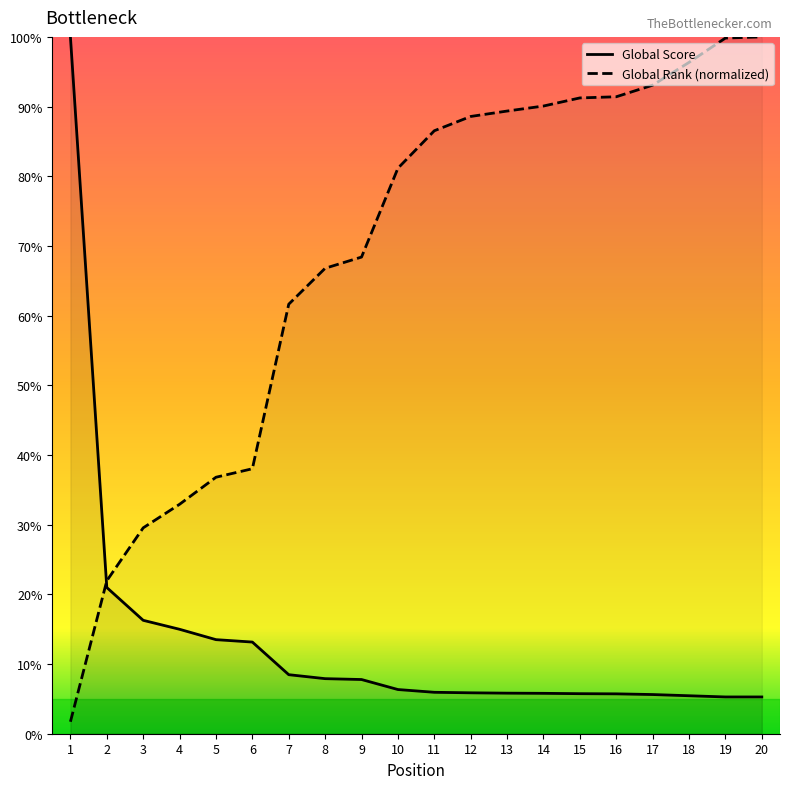

How many series are shown in this chart?

2